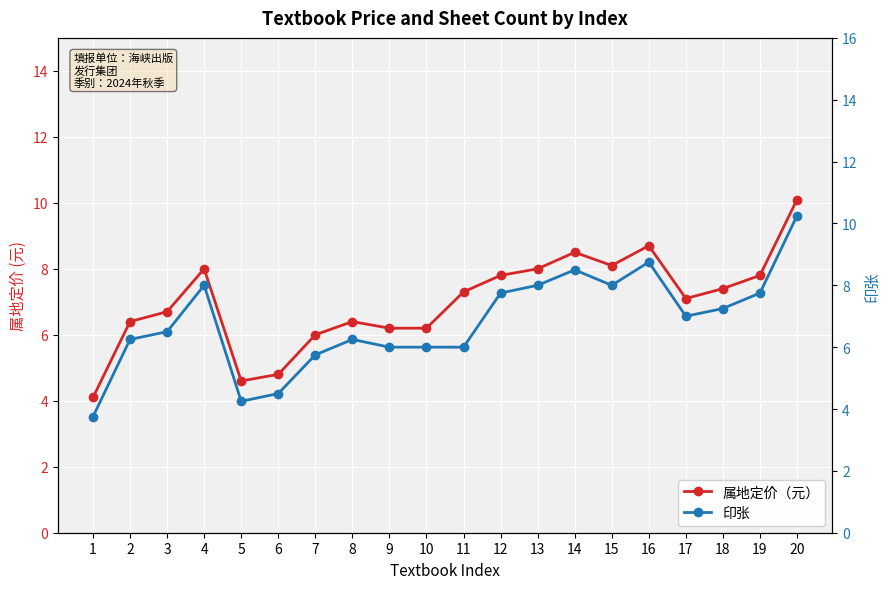

Between 4 and 7, which series saw the biggest shift?

印张